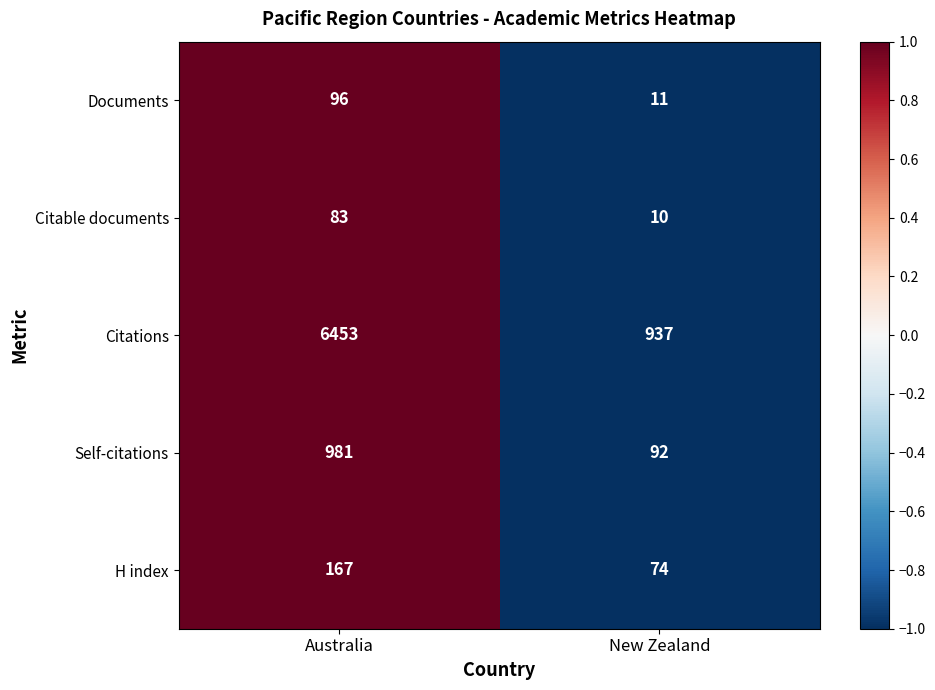

What is the total value across all series at New Zealand?

1124